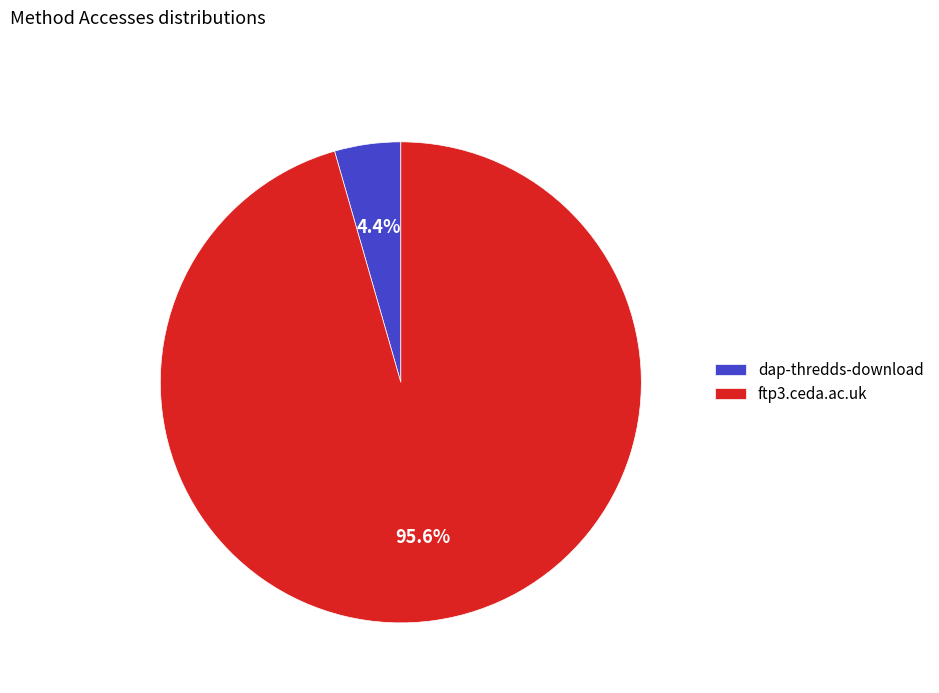

Is there any slice that represents more than half of the pie?

Yes